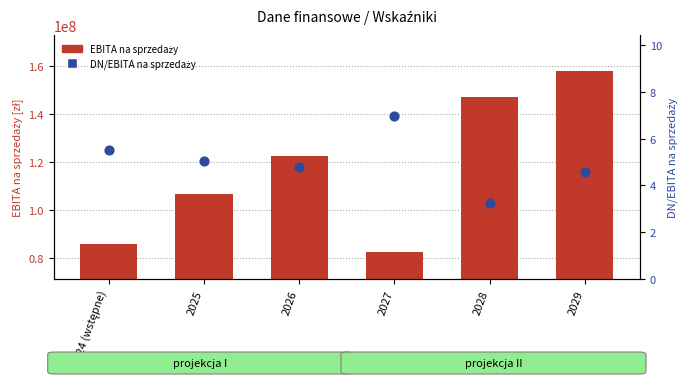

What is the total value across all series at 2025?

106738843.4